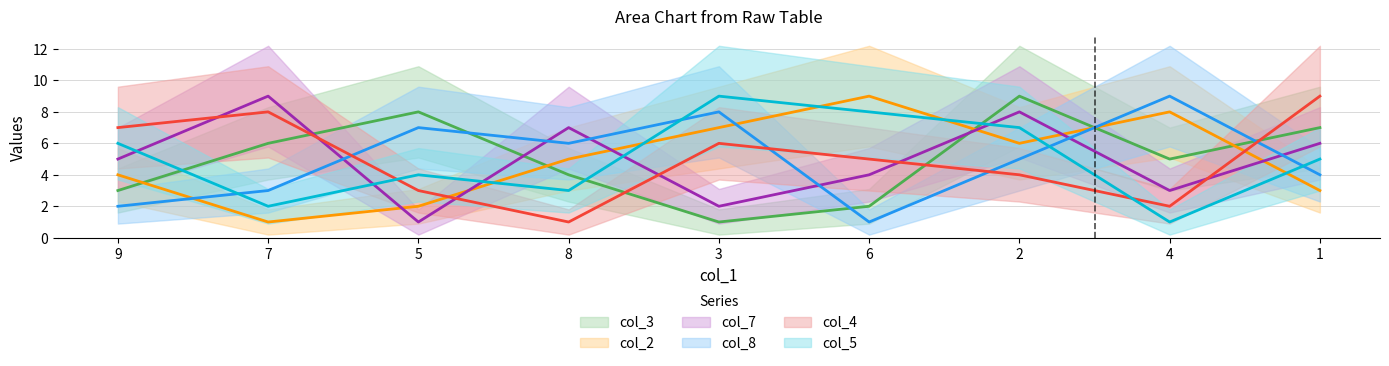

At which label does col_3 (line) first exceed 5?

7